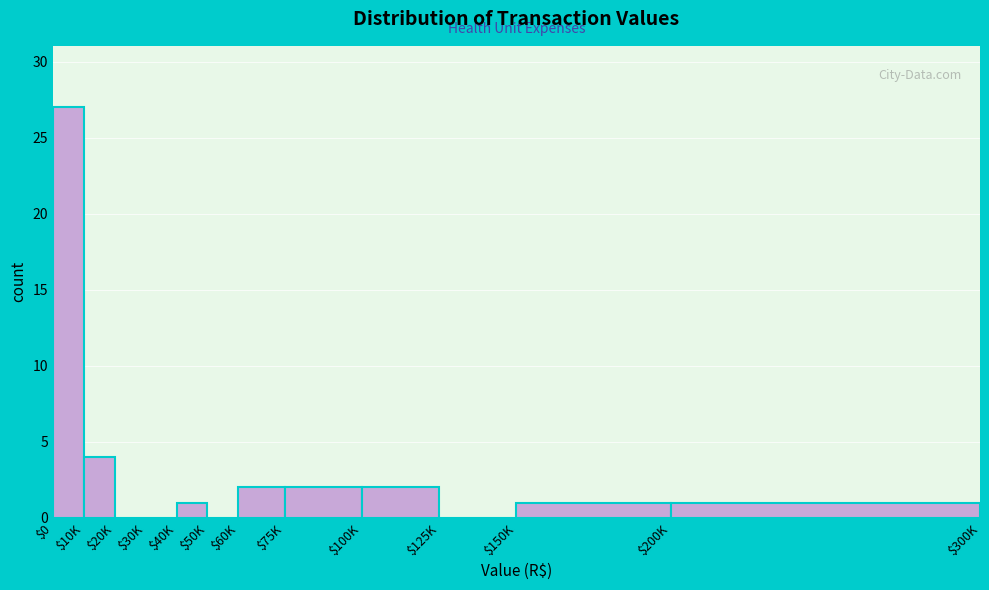

What is the sum of all values?

40